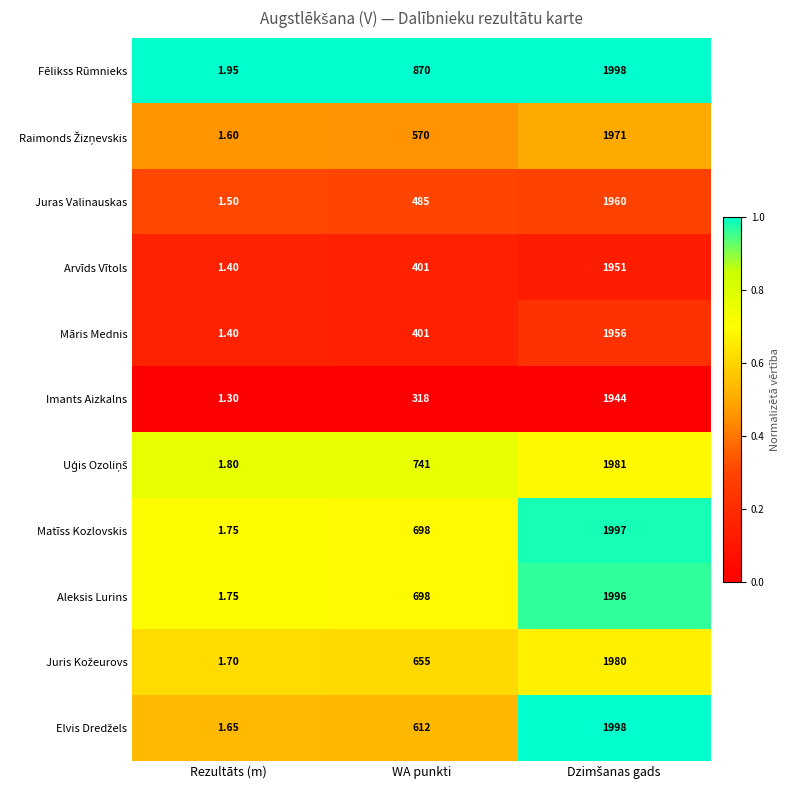

At which label does Imants Aizkalns reach its minimum?

Rezultāts (m)